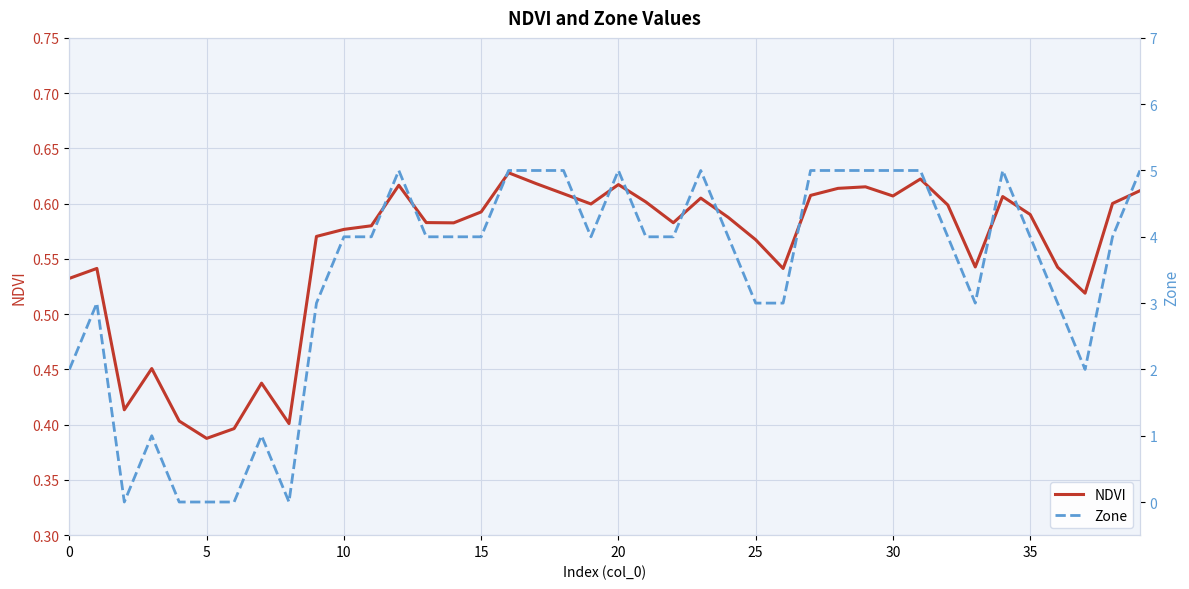

Is the value of Zone at 19 greater than the value of NDVI at 20?

Yes